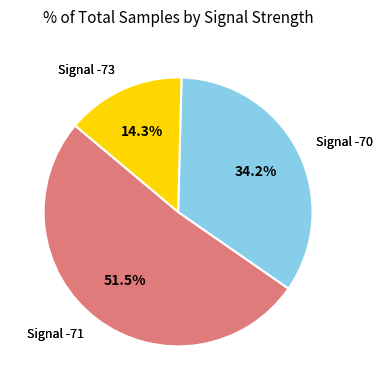

Is there a majority slice in this chart?

Yes